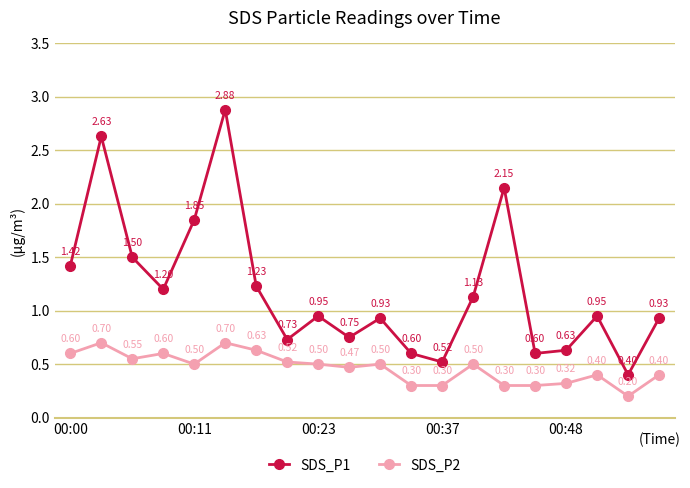

List the series in order of their overall mean, highest first.

SDS_P1, SDS_P2